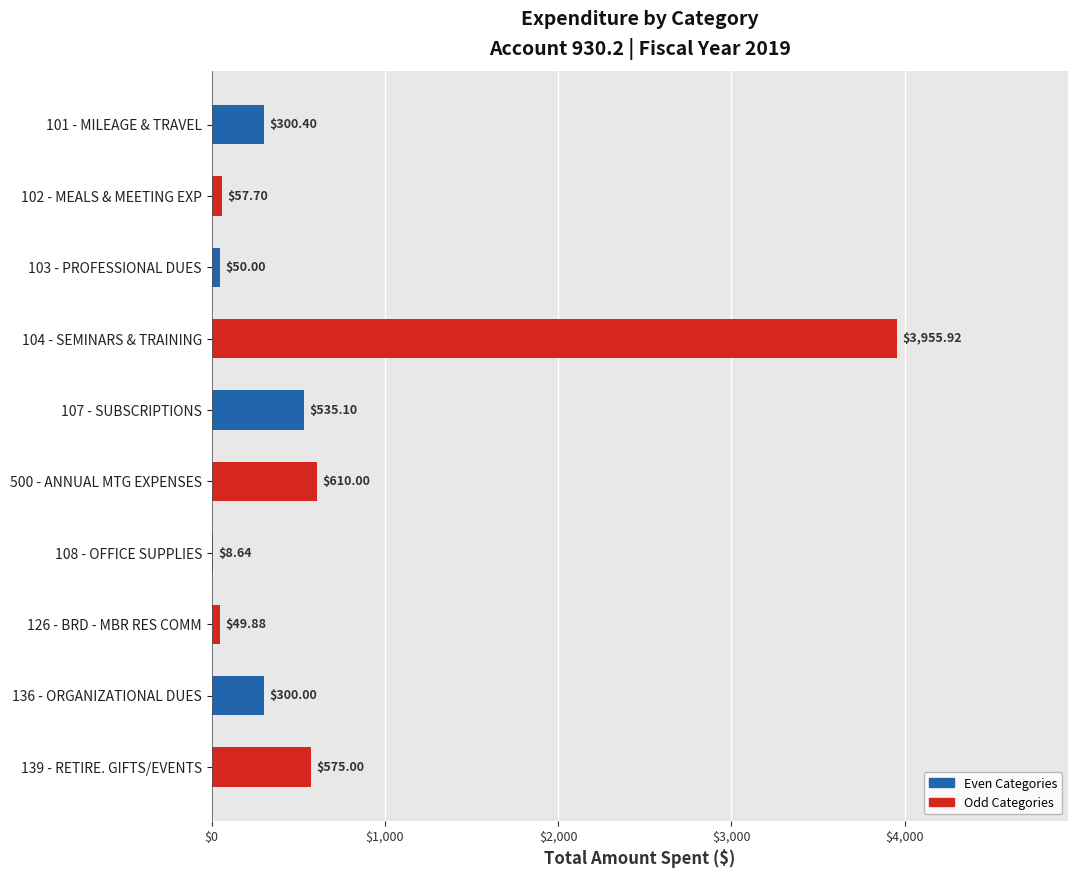

What is the sum of the values at 107 - SUBSCRIPTIONS and 104 - SEMINARS & TRAINING?

4491.0